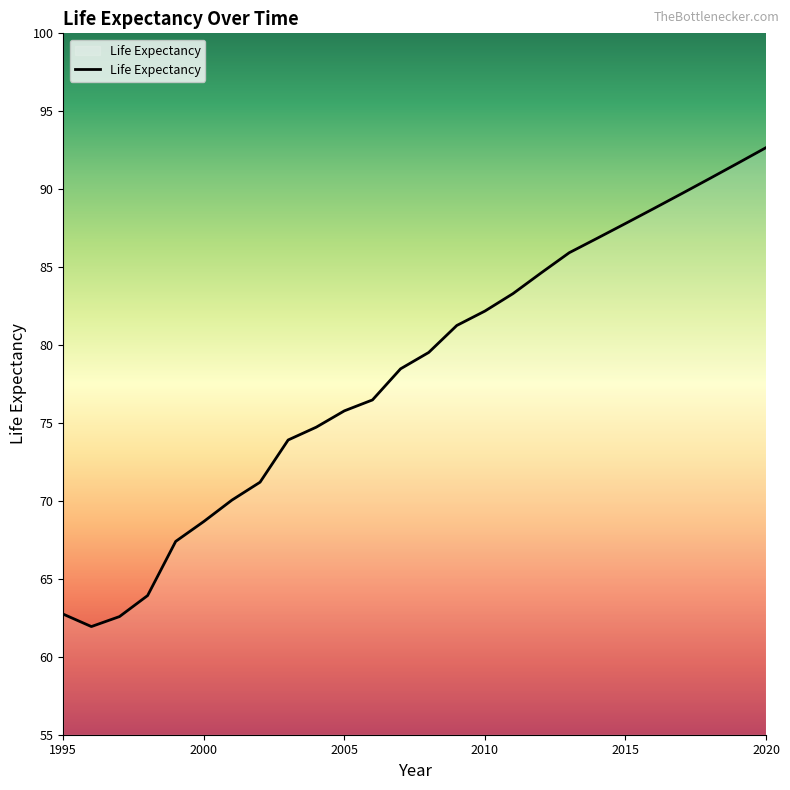

What is the smallest value displayed?

61.9